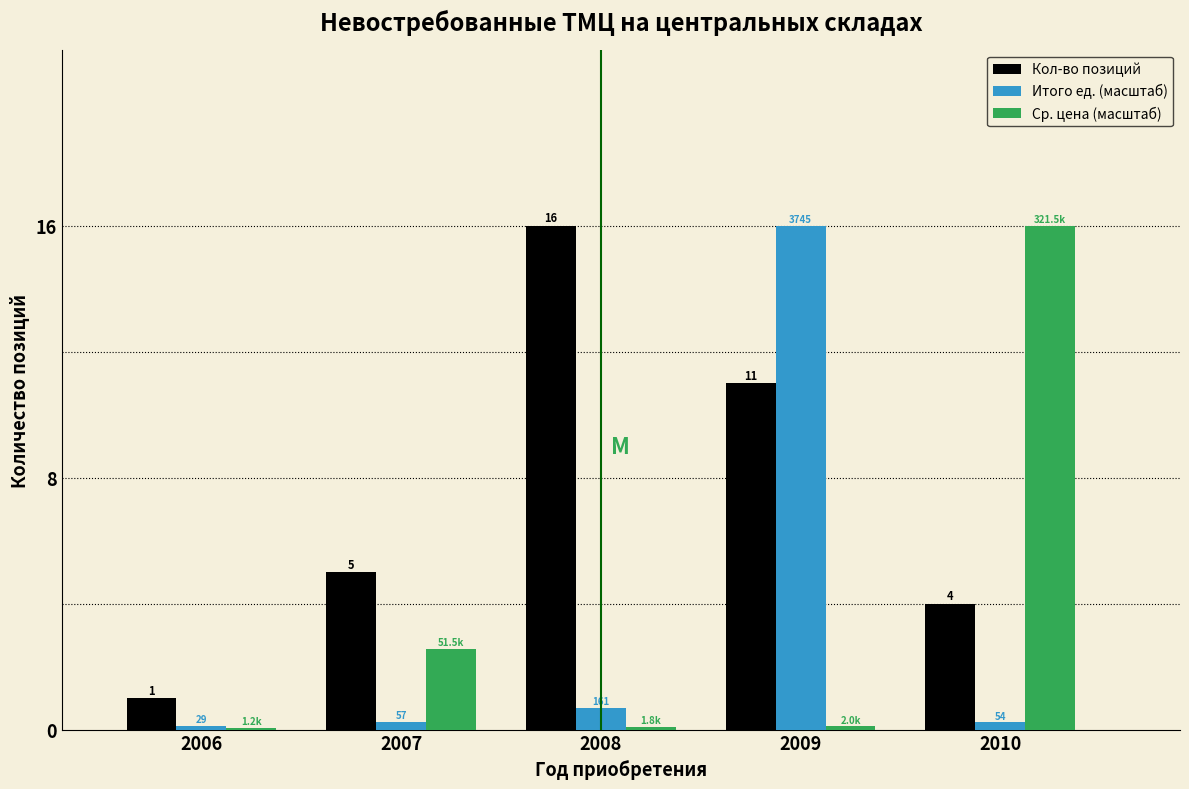

Which series has the largest total across all categories?

Кол-во позиций